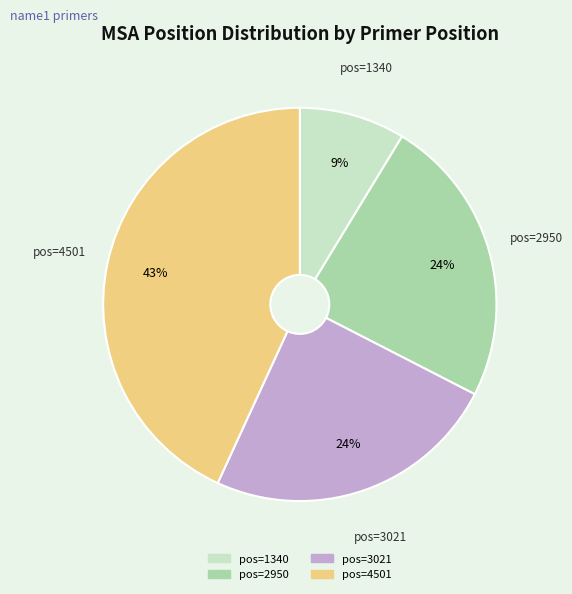

Does any single category account for the majority?

No